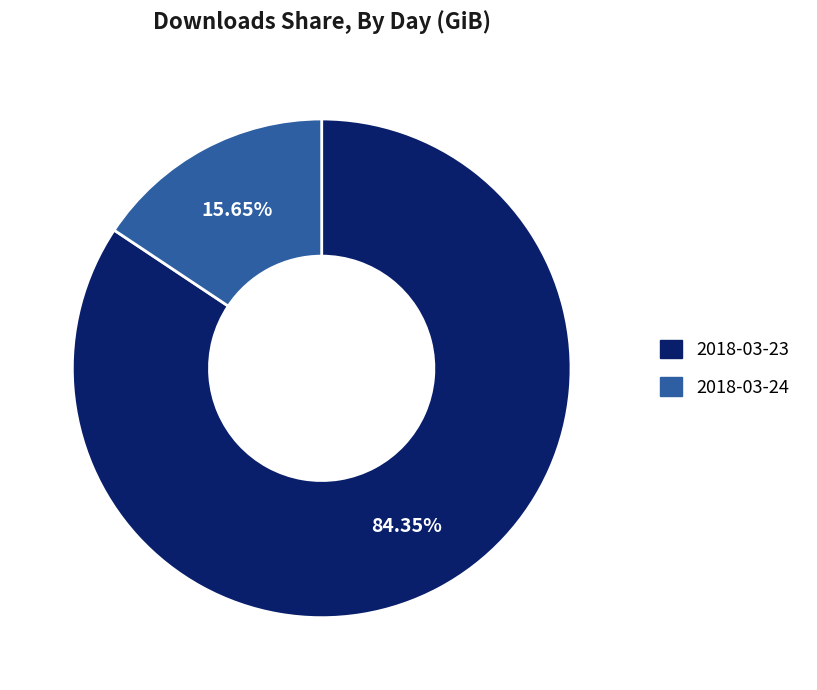

Between 2018-03-24 and 2018-03-23, which is larger?

2018-03-23